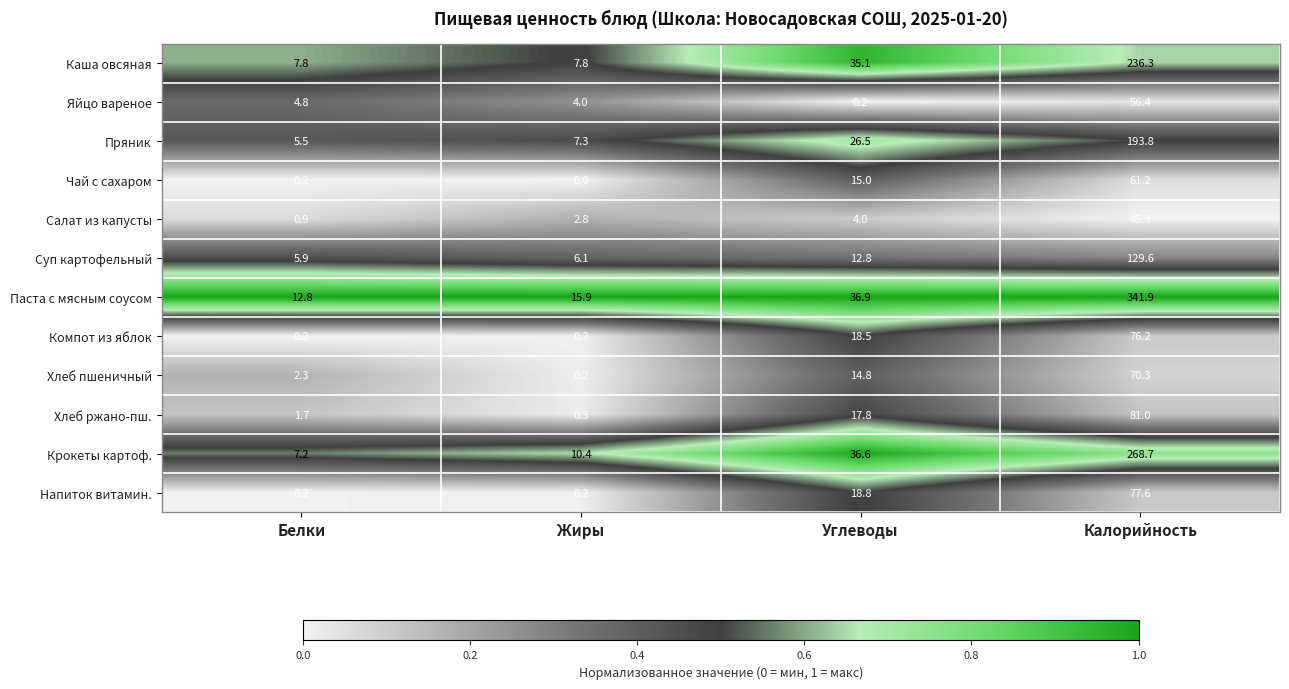

Between Жиры and Калорийность, which series saw the biggest shift?

Паста с мясным соусом